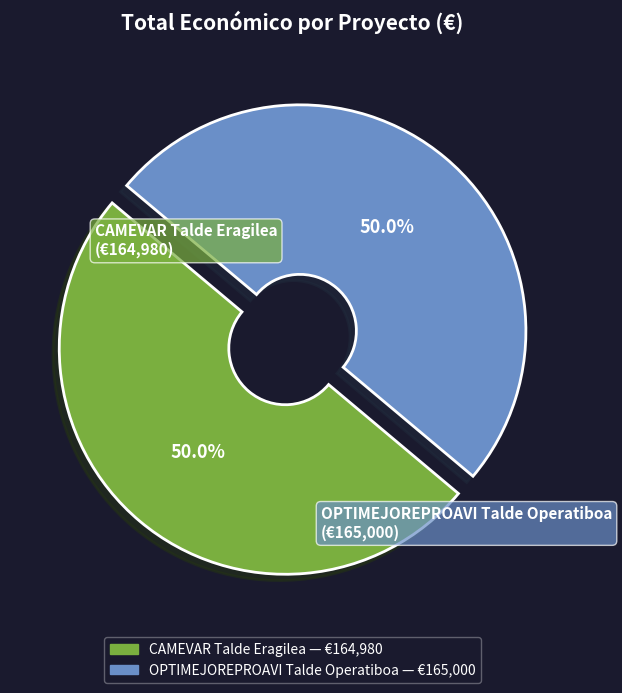

What is the ratio of the value at OPTIMEJOREPROAVI Talde Operatiboa to the value at CAMEVAR Talde Eragilea?

1.0